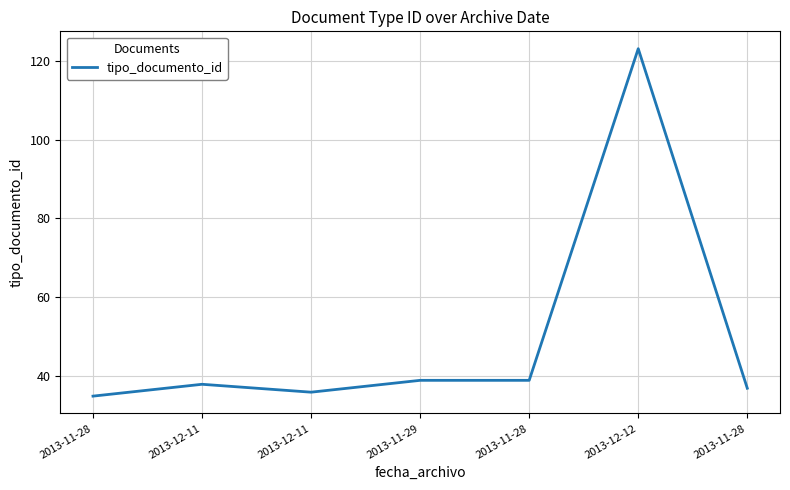

Does the chart have visible grid lines?

Yes